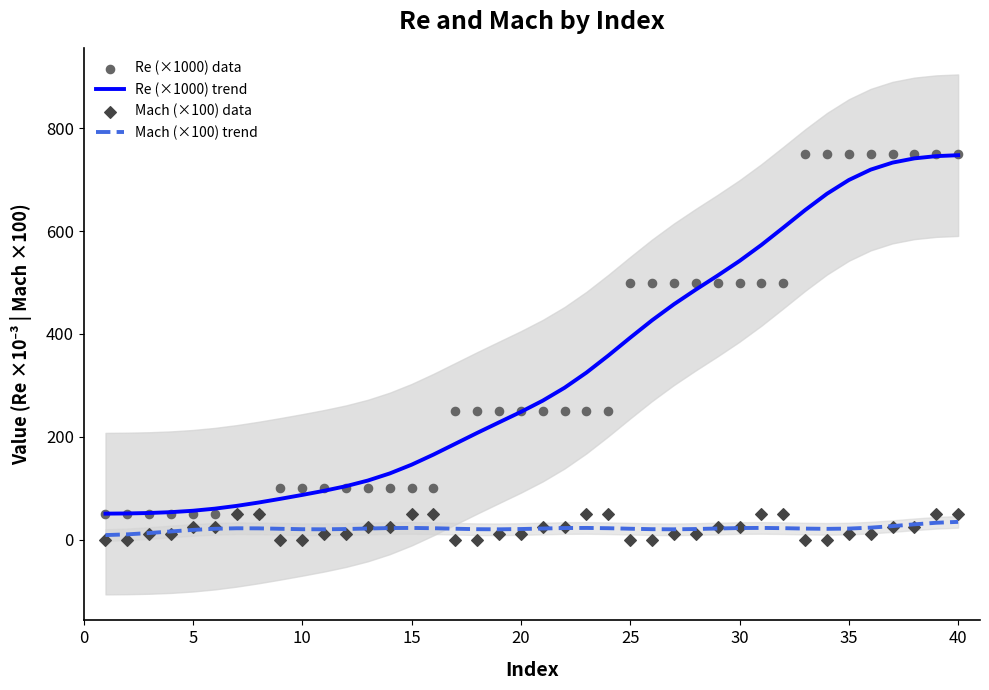

True or false: Mach (×100) trend and Re (×1000) trend cross at least once.

False